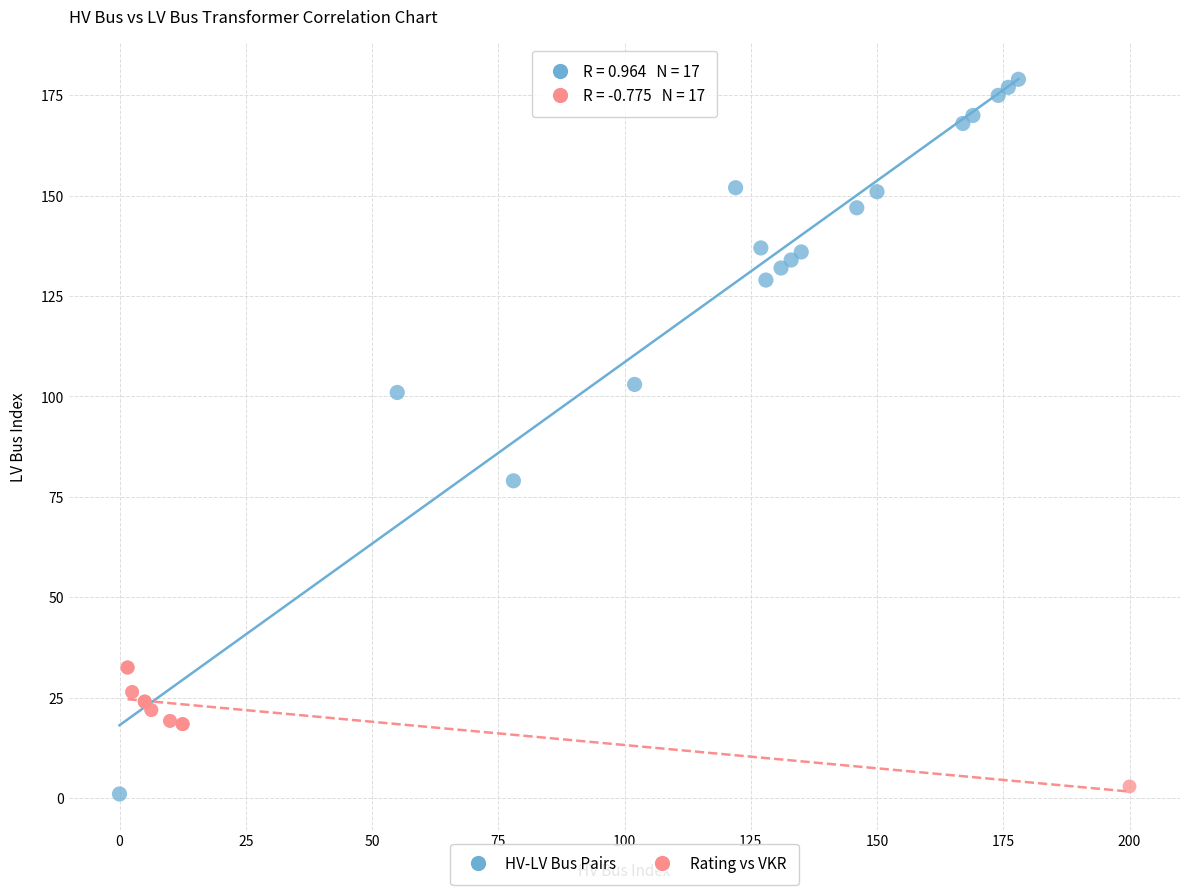

What are all the series names shown in the legend?

HV-LV Bus Pairs, Rating vs VKR